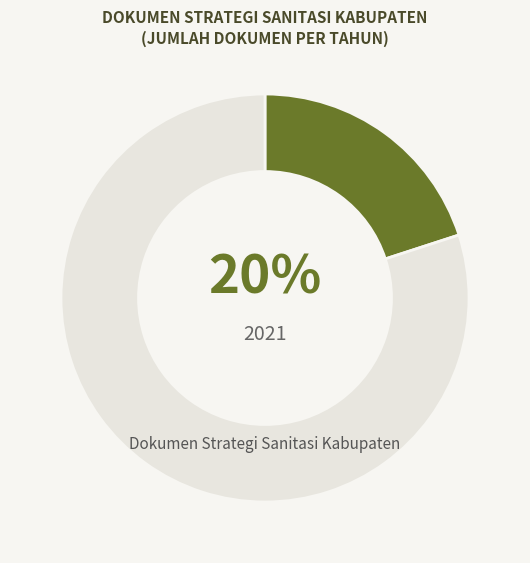

Is there any slice that represents more than half of the pie?

Yes